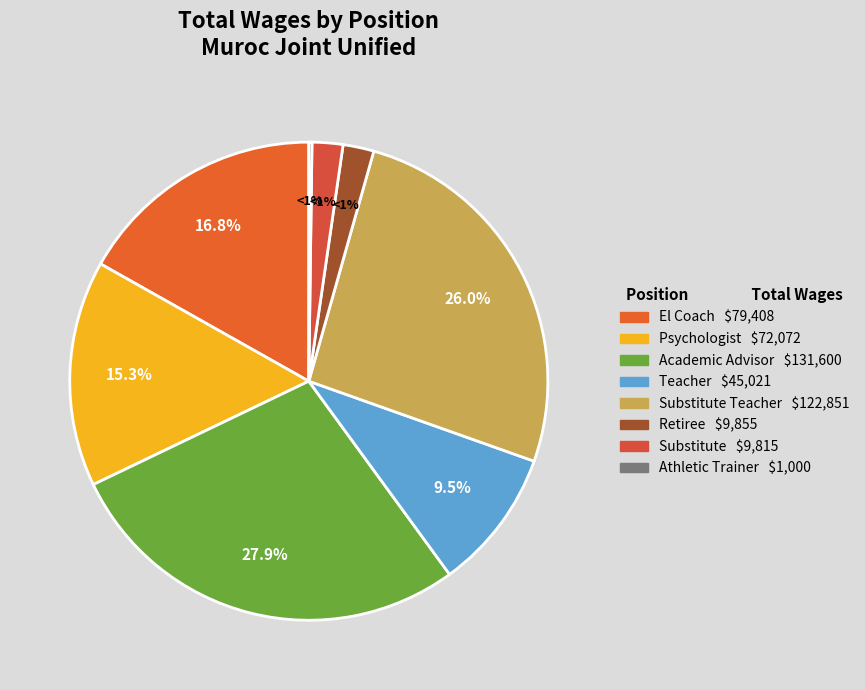

Is it true that Academic Advisor is 28% of the pie?

True